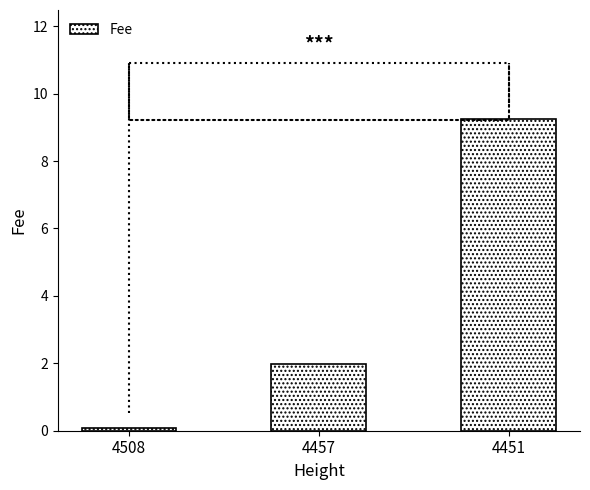

Read the value at 4457.

2.0